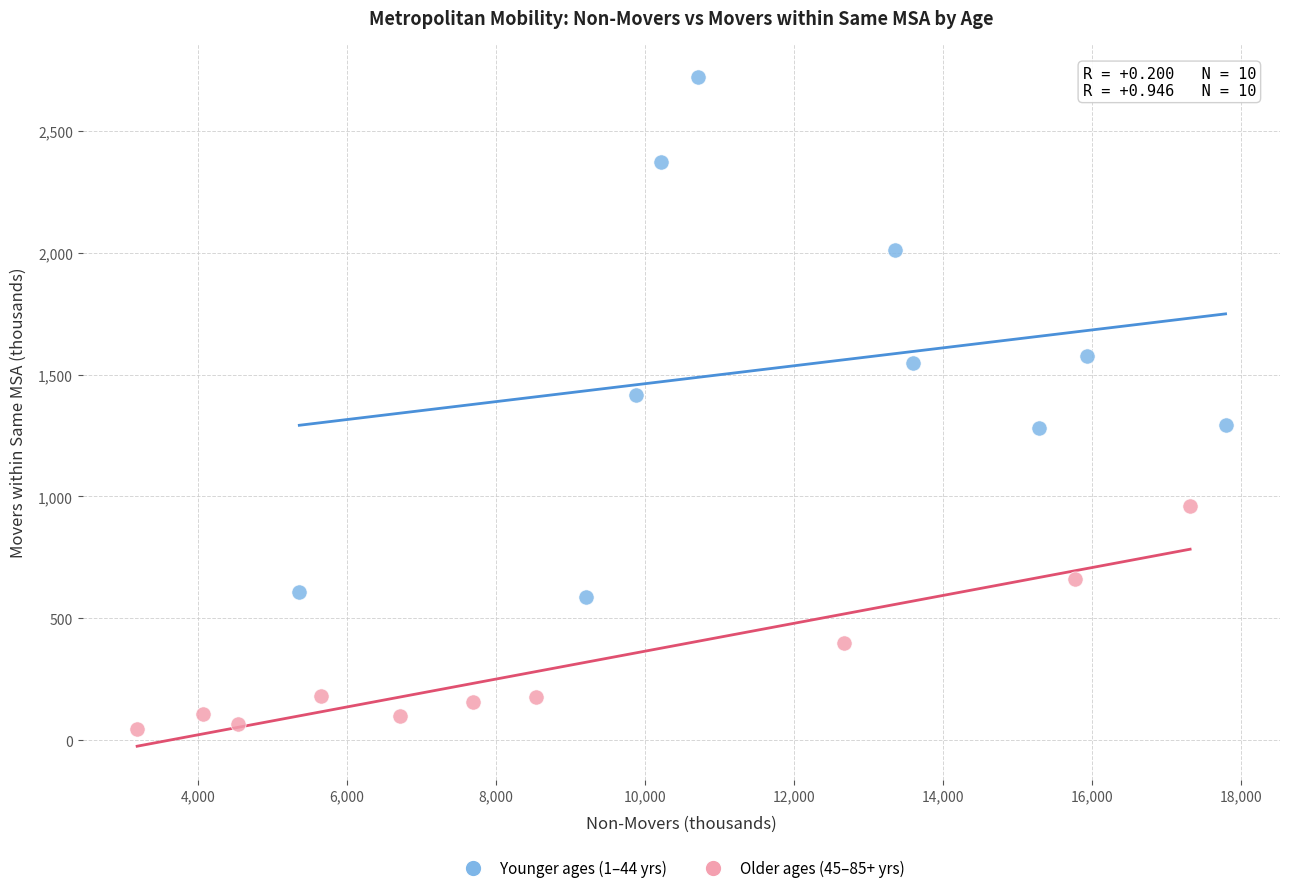

What are all the series names shown in the legend?

Younger ages (1–44 yrs), Older ages (45–85+ yrs)